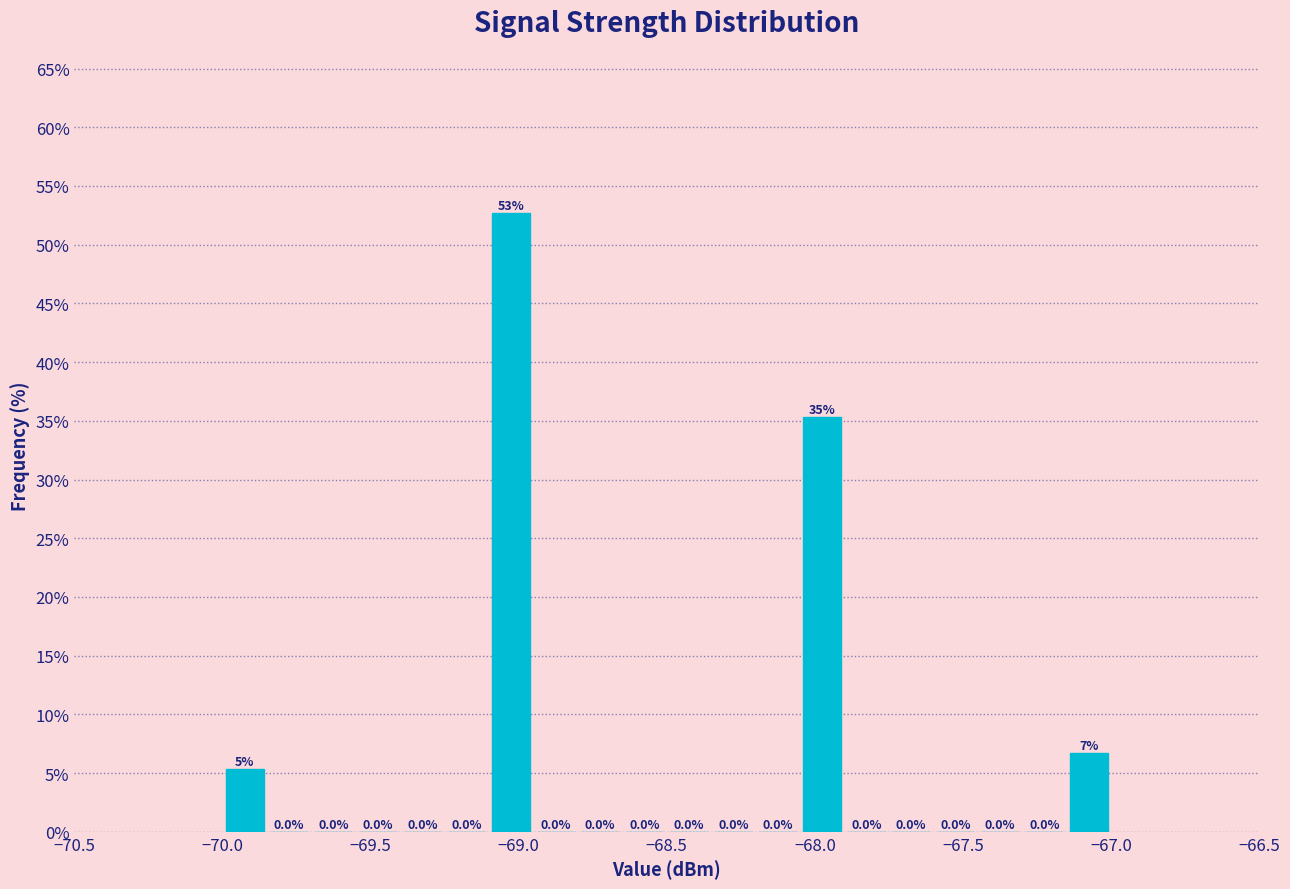

Read against the x-axis, roughly where is the centre of the tallest bar?

-69.00